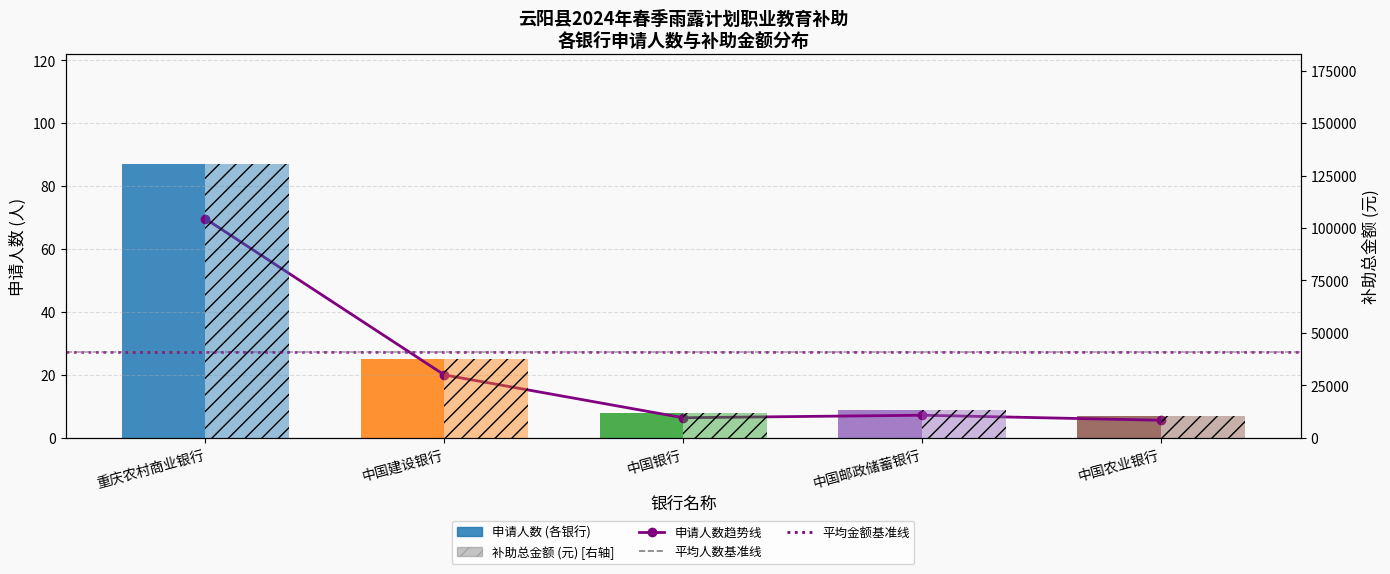

Which series has the largest range (max minus min)?

补助总金额 (元)